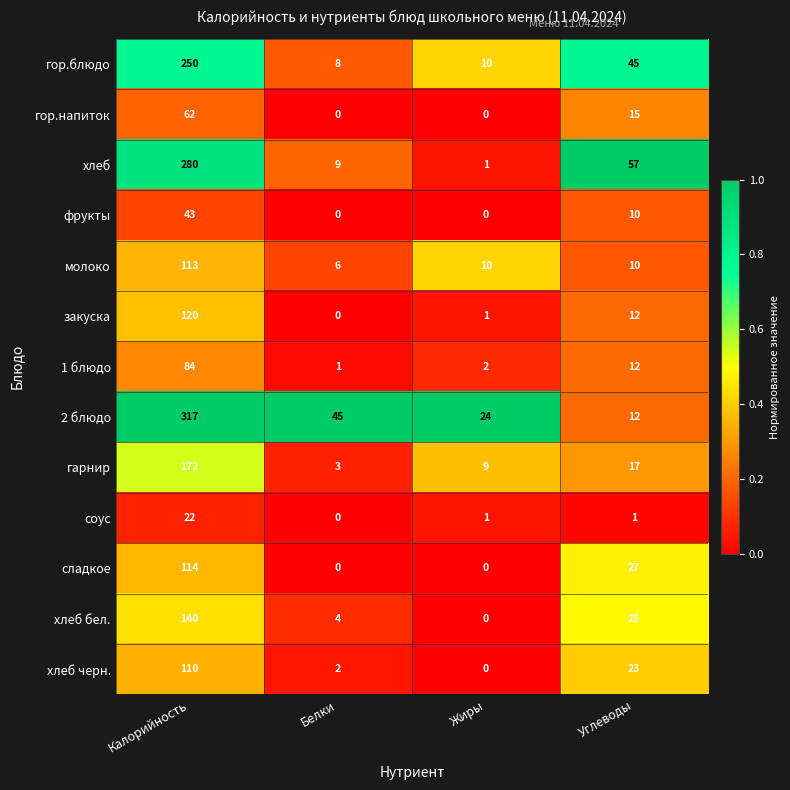

Count the number of categories in the chart.

4